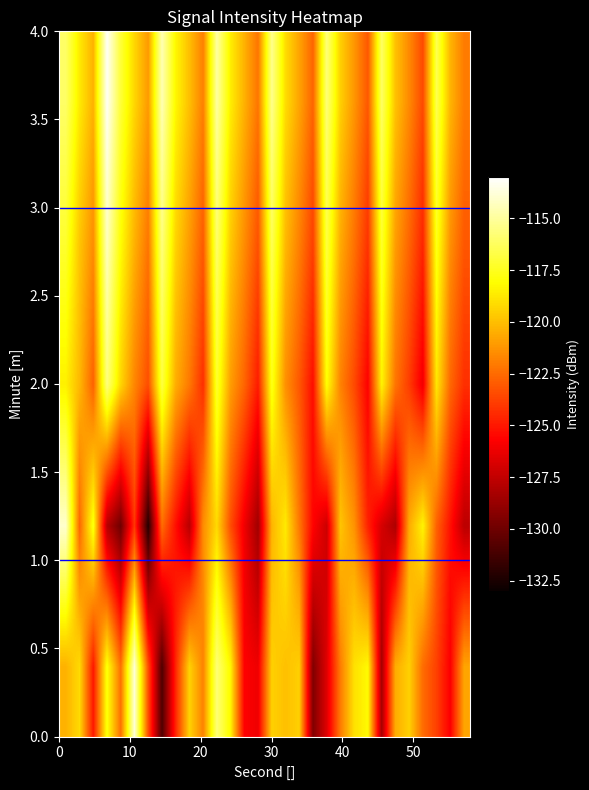

What is the greatest value displayed?

-113.2